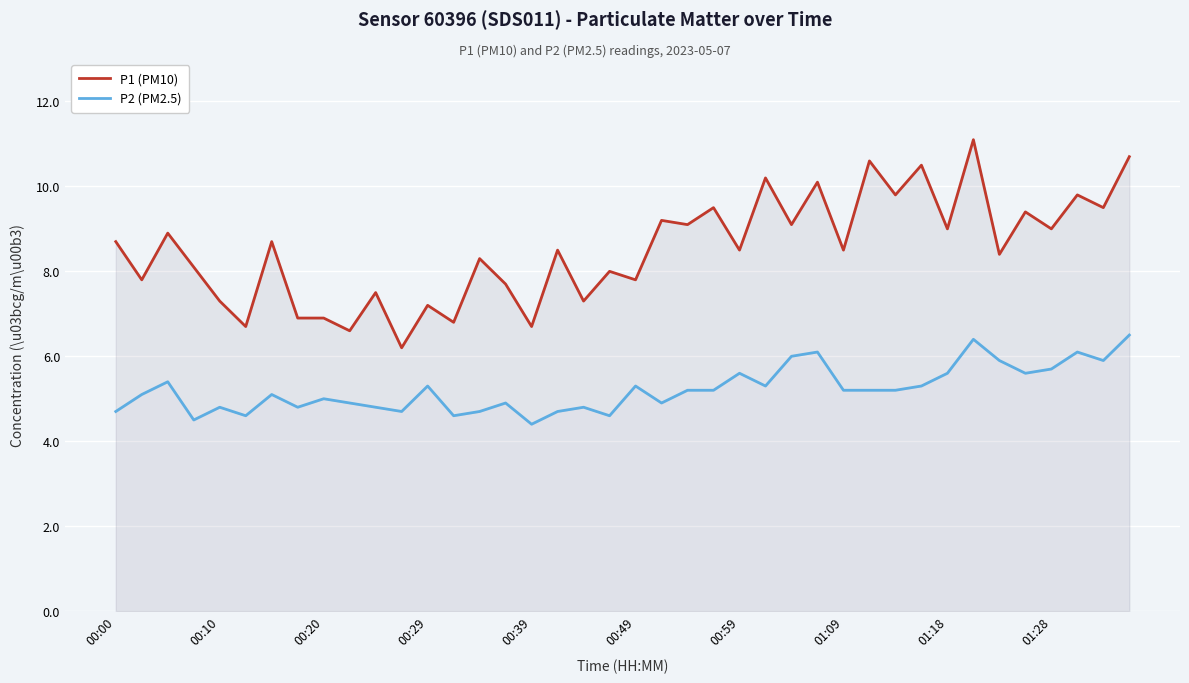

At 38, list the series in order from largest to smallest.

P1 (PM10), P2 (PM2.5)